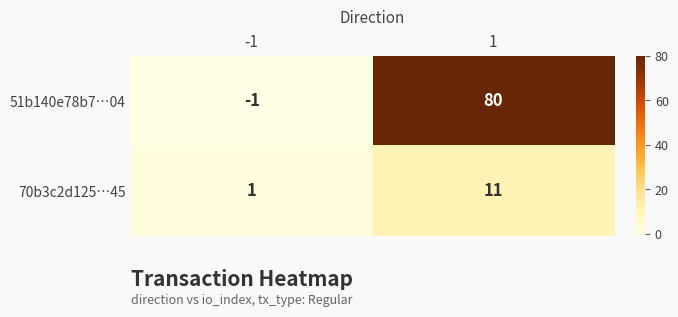

What is the difference between the maximum and minimum values in the 70b3c2d125…45 series?

10